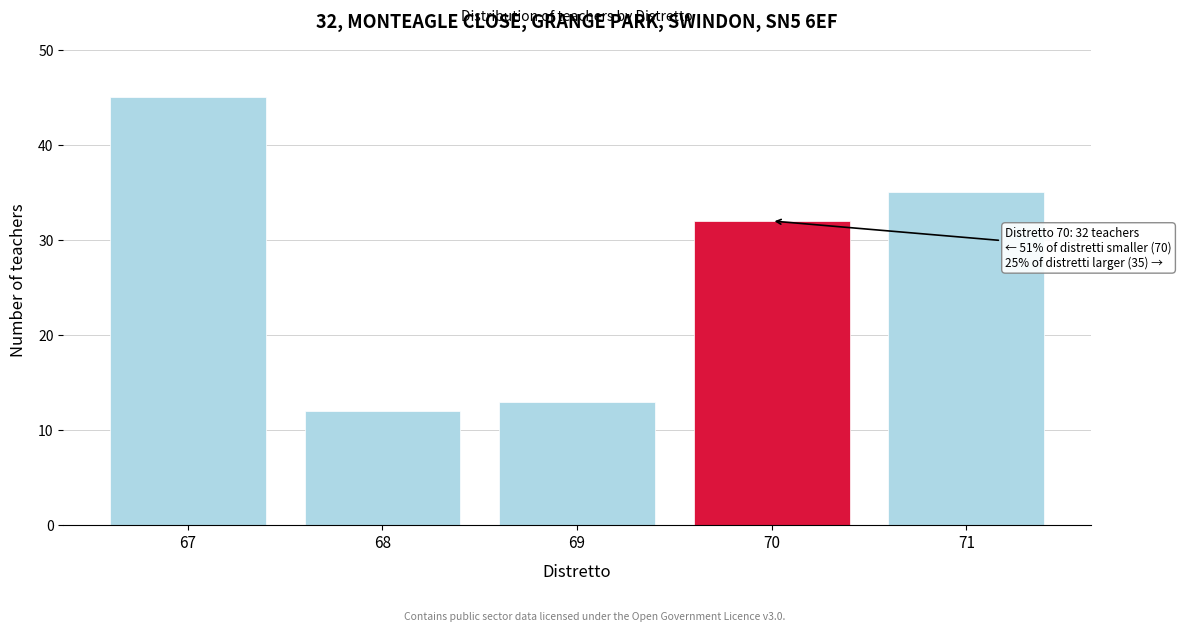

Reading right to left, list all the values displayed in this chart.

71=35	70=32	69=13	68=12	67=45